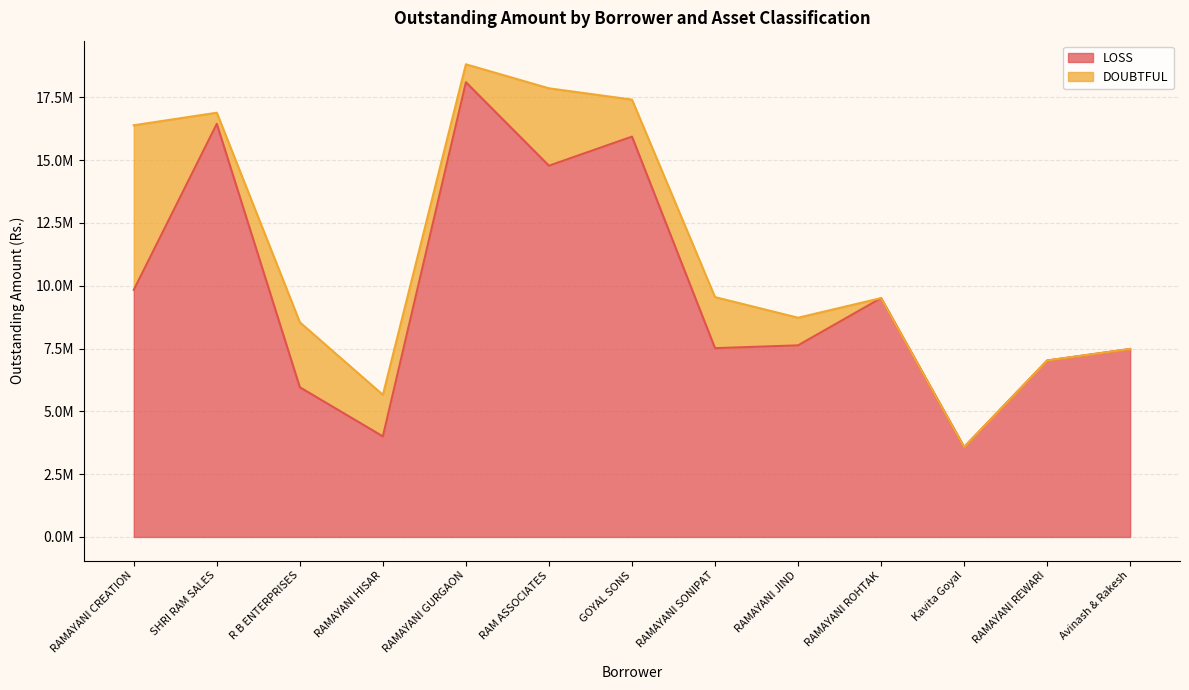

Rank the categories by value from highest to lowest.

RAMAYANI GURGAON, SHRI RAM SALES, GOYAL SONS, RAM ASSOCIATES, RAMAYANI CREATION, RAMAYANI ROHTAK, RAMAYANI JIND, RAMAYANI SONIPAT, Avinash & Rakesh, RAMAYANI REWARI, R B ENTERPRISES, RAMAYANI HISAR, Kavita Goyal